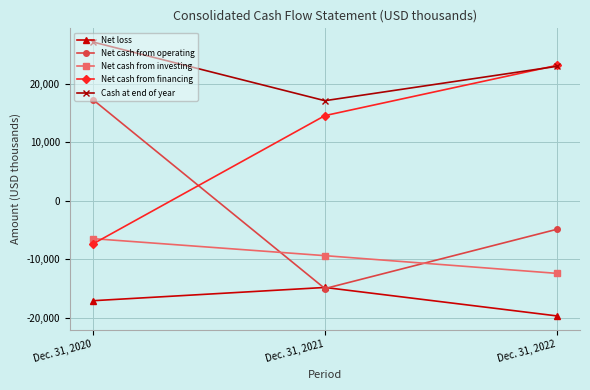

At which label does Net cash from investing first exceed -9395?

Dec. 31, 2020